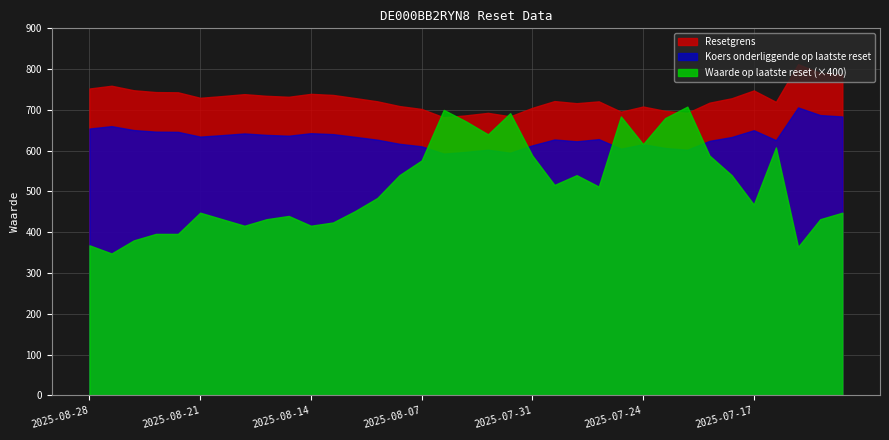

At which label does Koers onderliggende op laatste reset first exceed 633?

2025-08-28